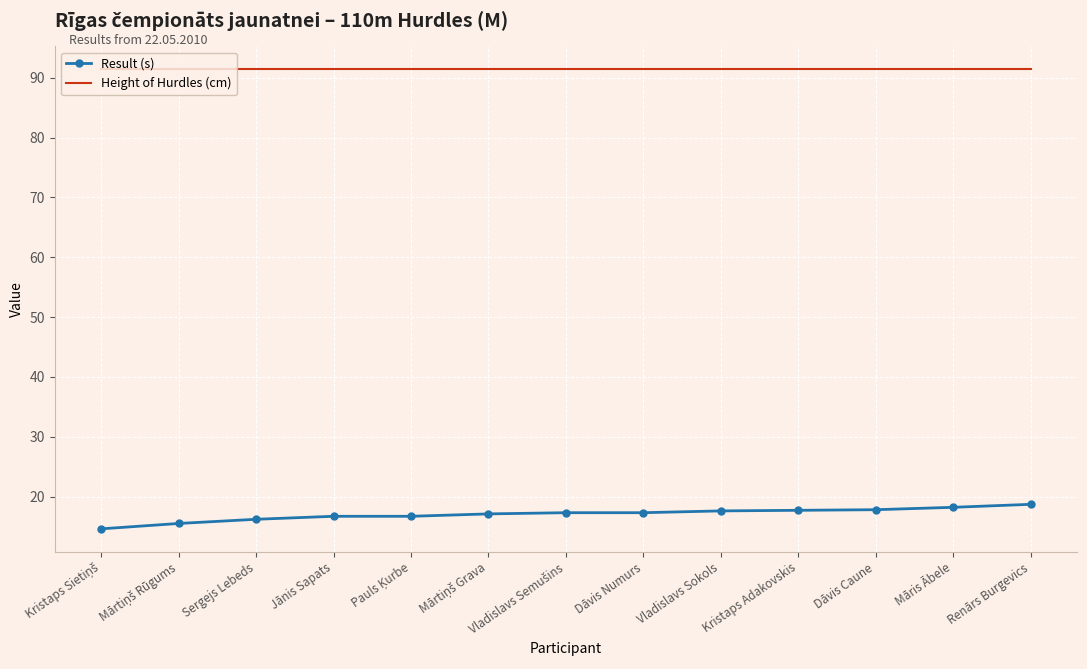

What are all the series names shown in the legend?

Result (s), Height of Hurdles (cm)